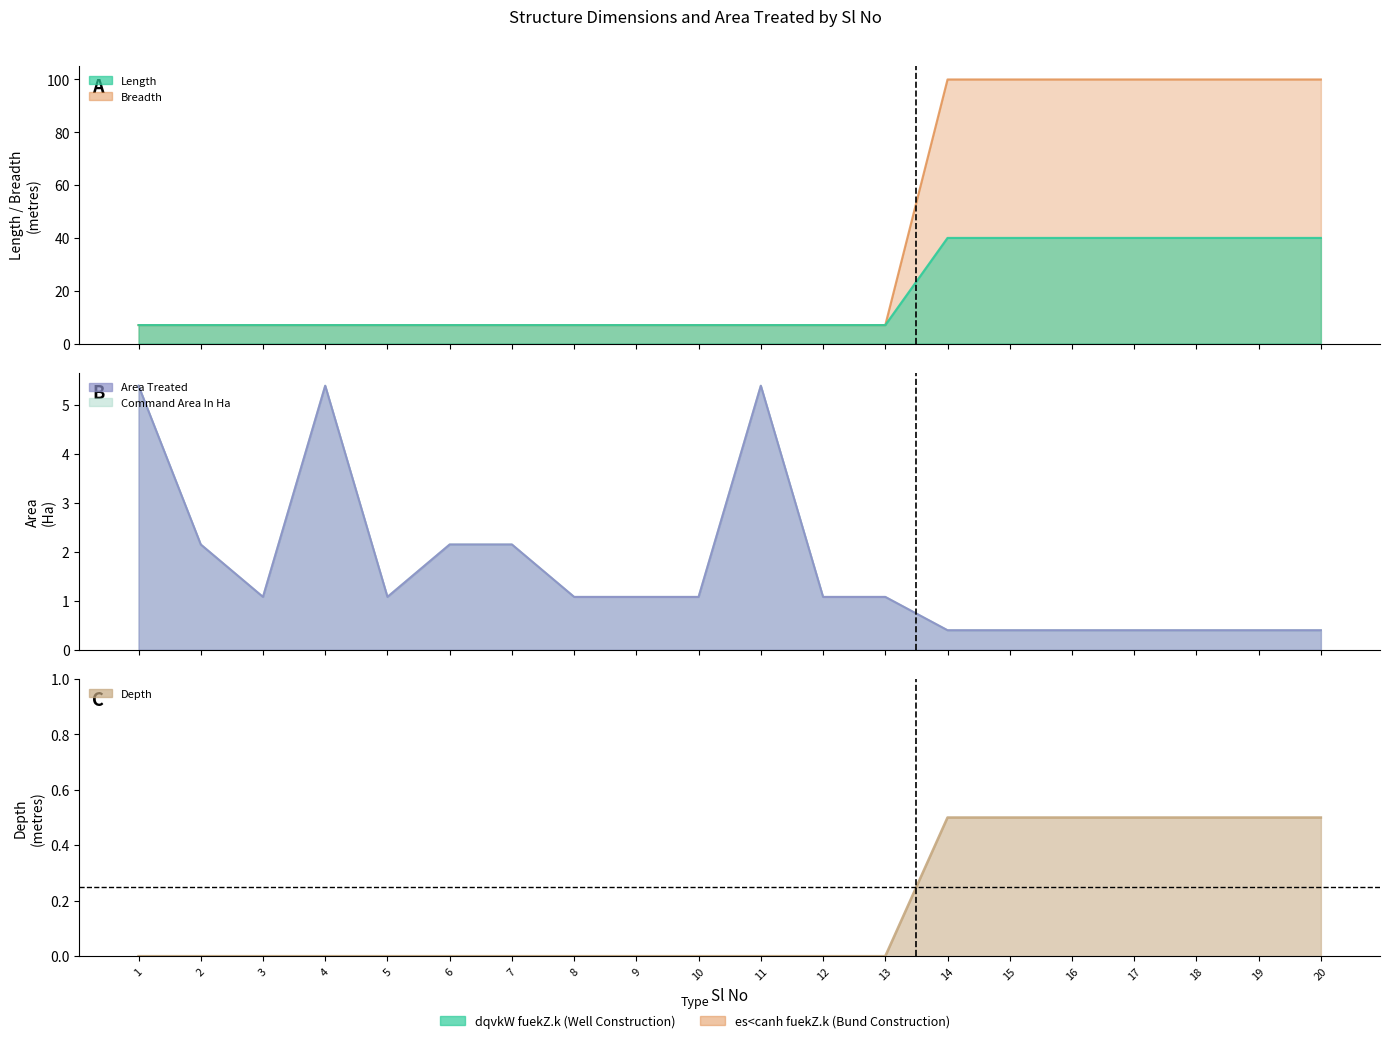

How many data points in Area Treated are less than 1?

7